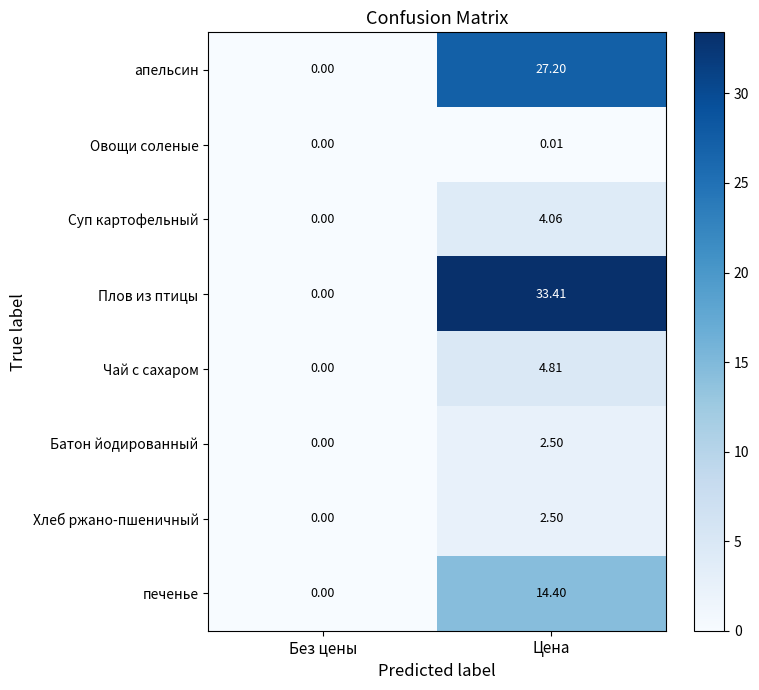

Rank the categories by Батон йодированный value from lowest to highest.

Без цены, Цена